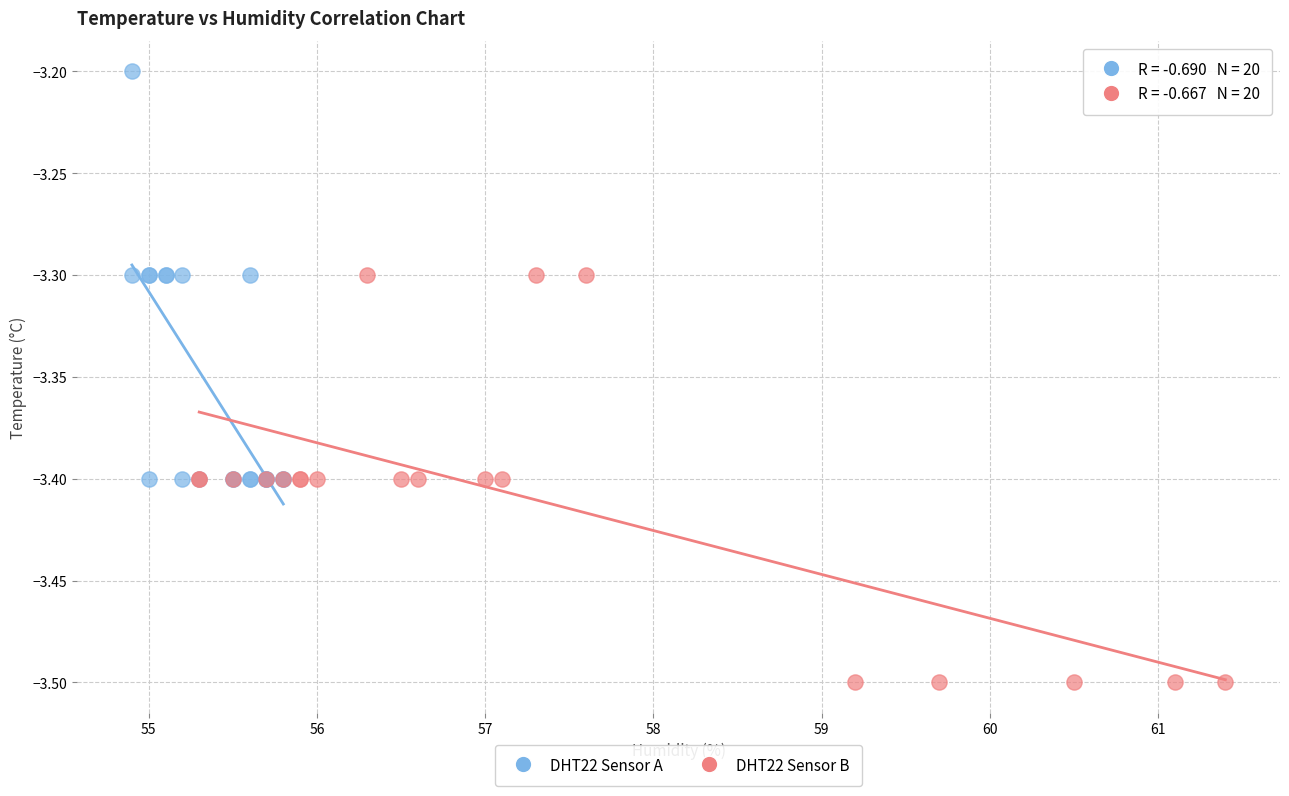

Which series reaches the minimum Y coordinate?

DHT22 Sensor B